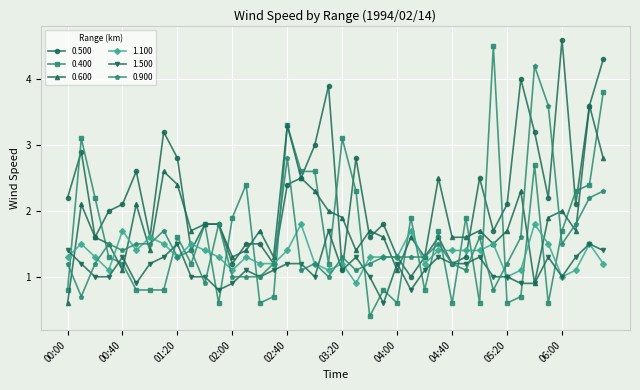

True or false: 0.500 has more than 2 interior local peaks.

True